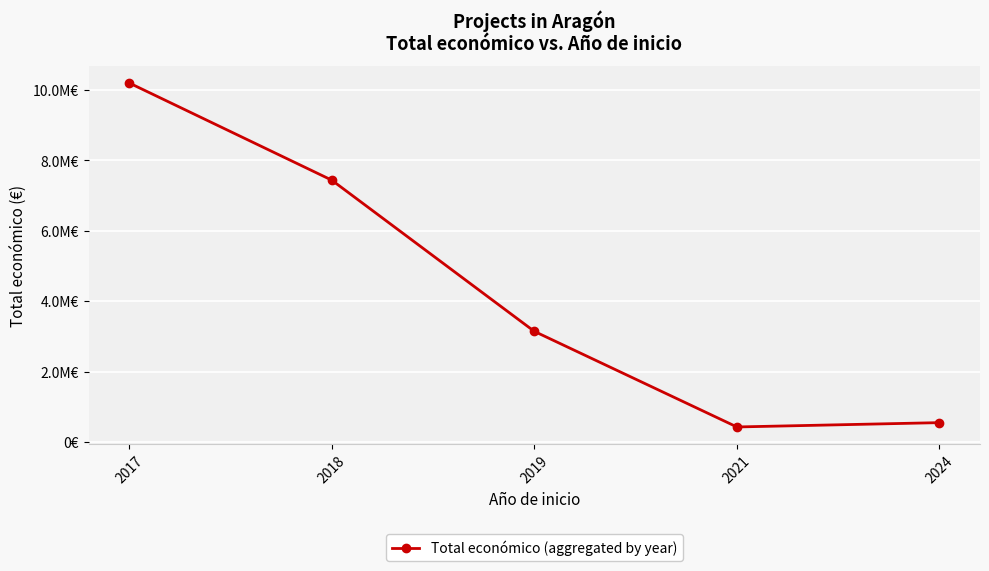

Is this an area chart (filled region under the line)?

No